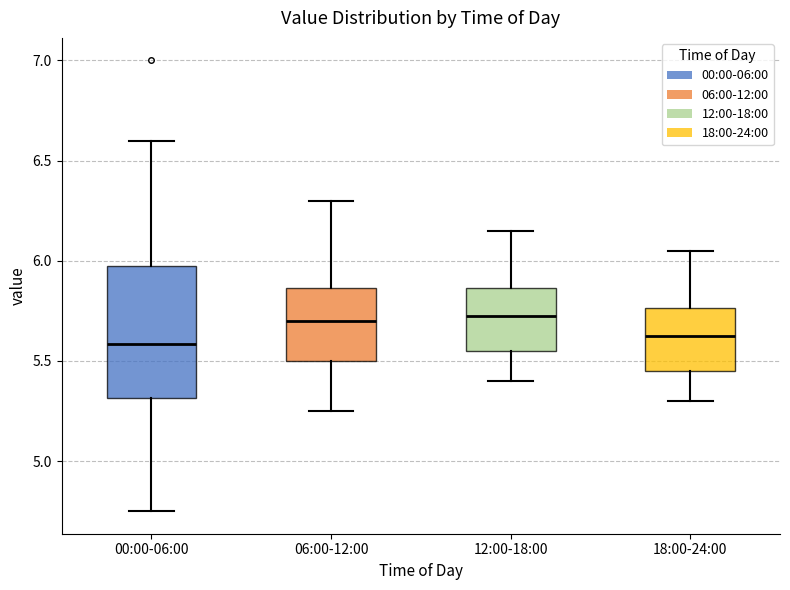

Where does the lower whisker of the box for 06:00-12:00 end on the y-axis? The values are not printed on the chart, so give them approximately, as read against the axis.

5.25